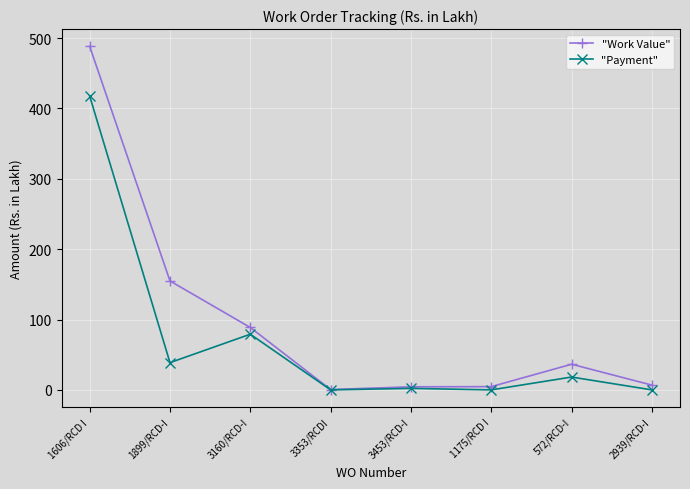

What is the value of the "Work Value" point at the 3rd from the left?

88.7